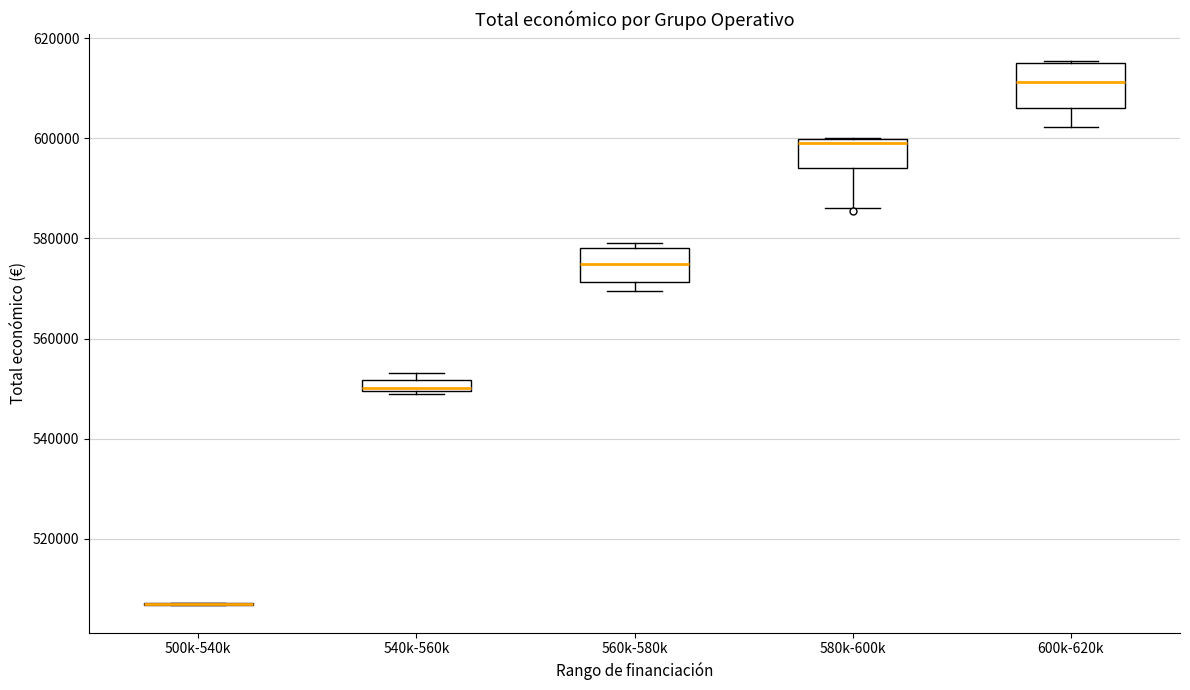

Comparing the boxes themselves (not the whiskers), which one is the tallest?

600k-620k